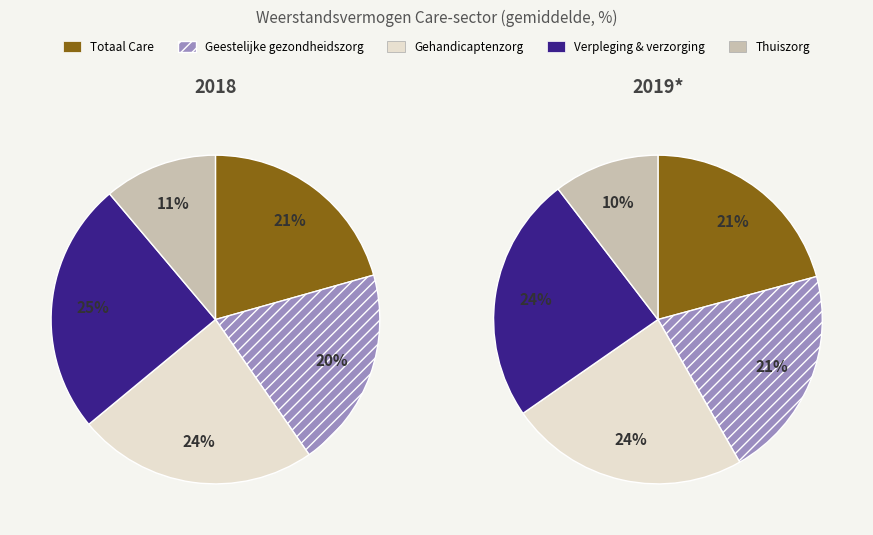

Is it true that Geestelijke gezondheidszorg is 21% of the pie?

True